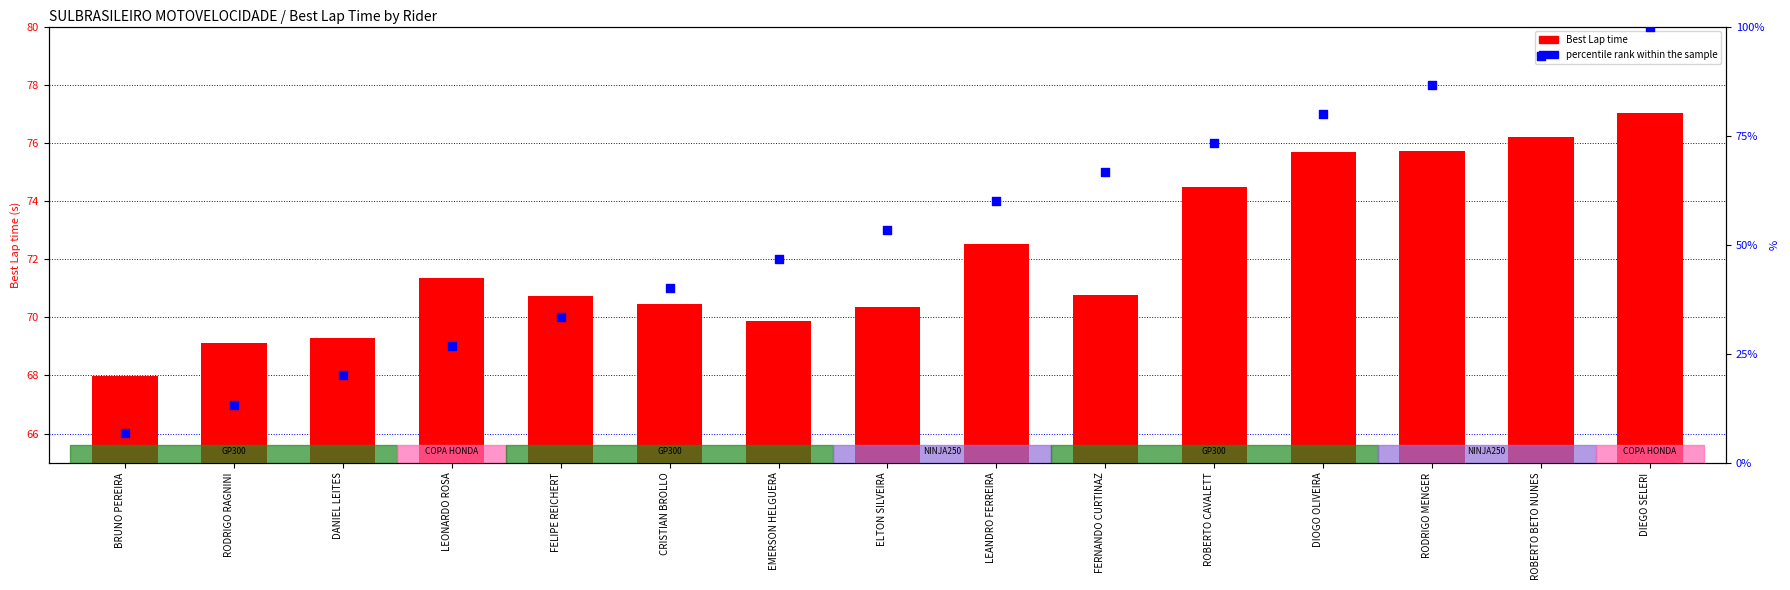

Which series has the largest Y range (max minus min)?

percentile rank within the sample